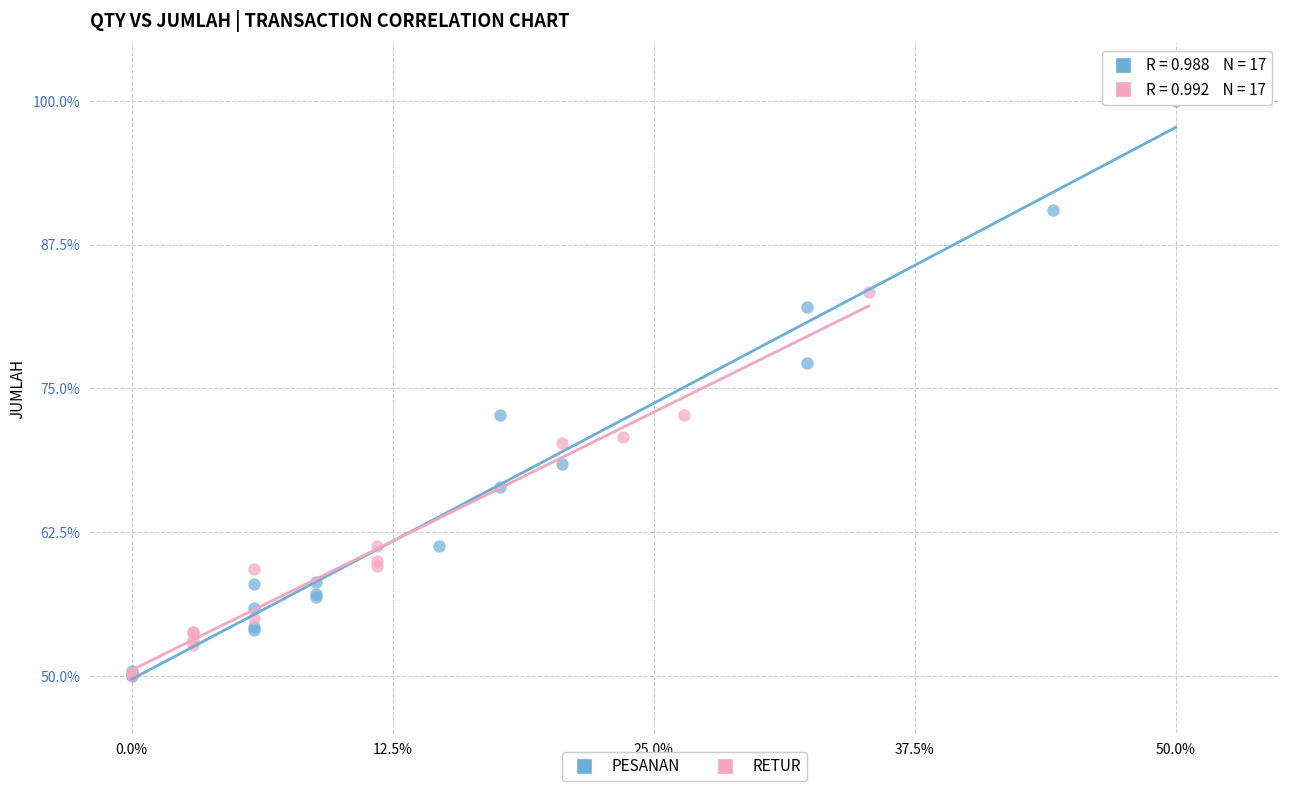

Which series has the widest spread of Y values?

PESANAN